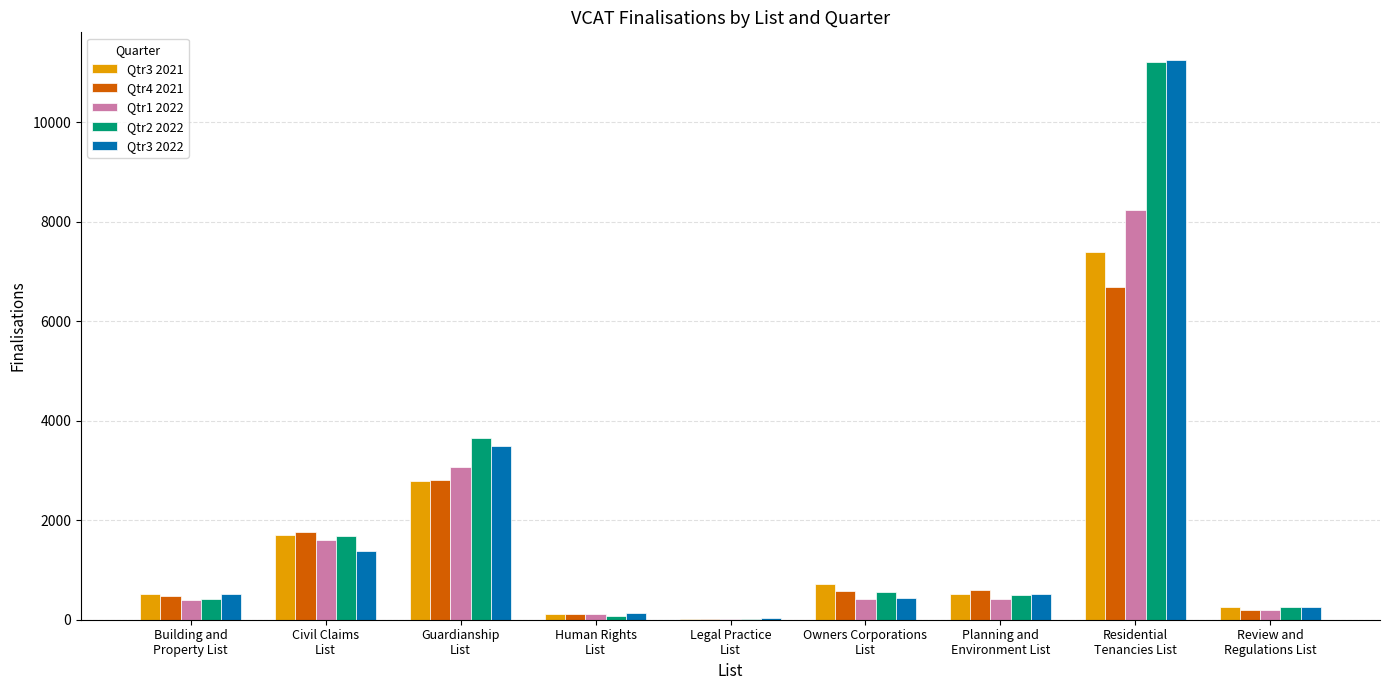

What is the total value across all series at Review and
Regulations List?

1172